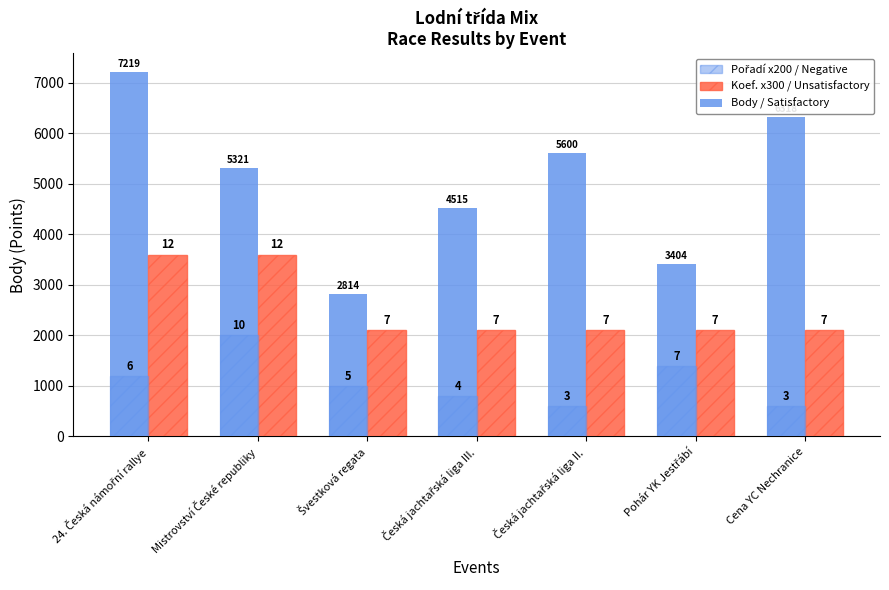

The value of Pořadí x200 / Negative at Mistrovství České republiky is 2751. True or false?

False